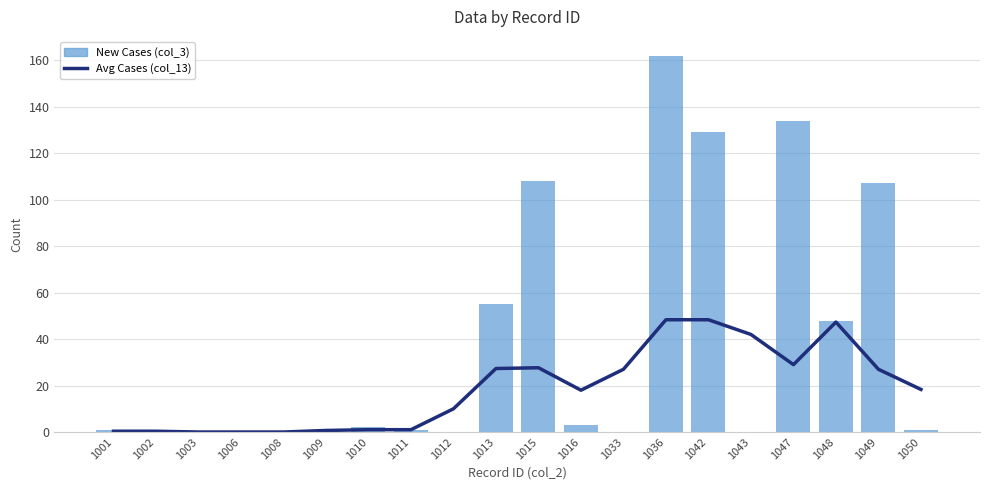

Which category has the highest value in the New Cases (col_3) series?

1036